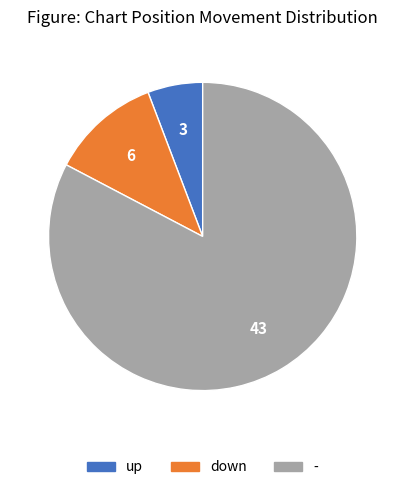

Rank the categories by value from highest to lowest.

-, down, up